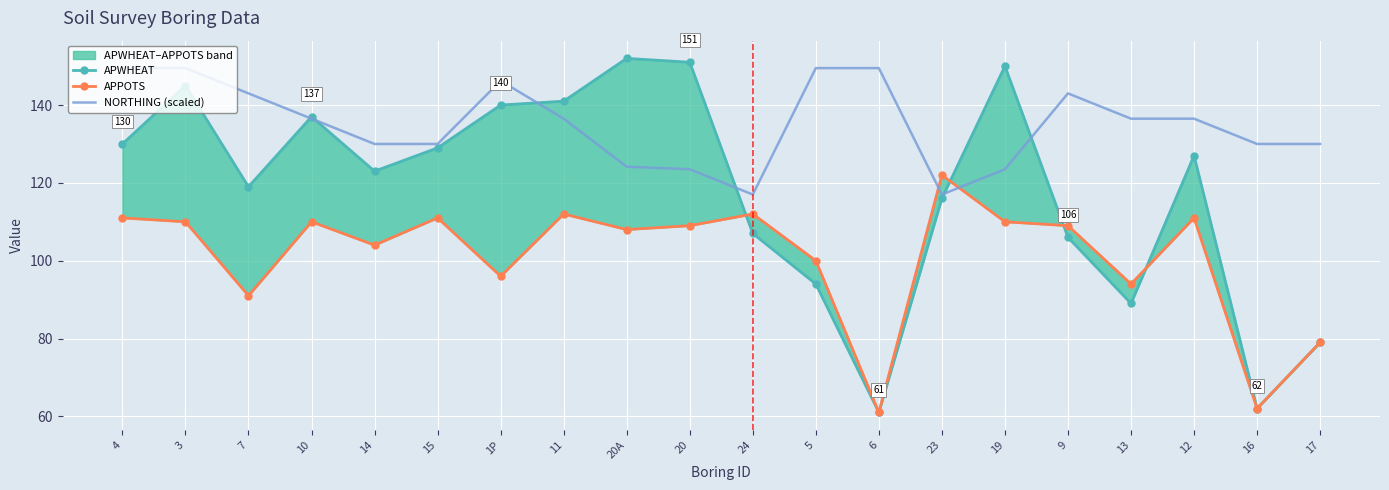

True or false: APWHEAT has a value of 127.0 at 12.

True